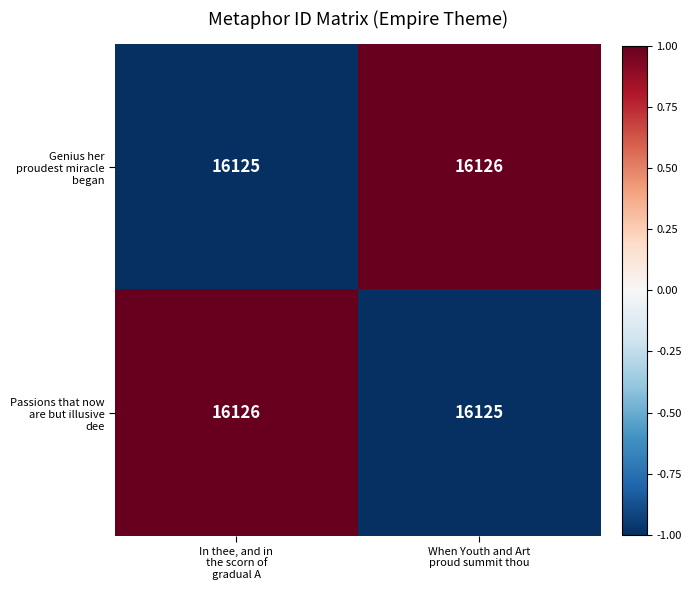

Count the number of data series in this chart.

2